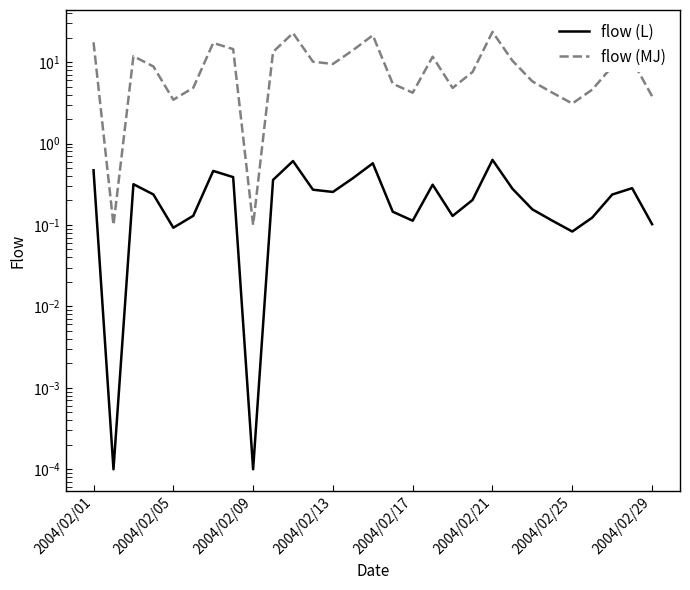

At 2004/02/05, list the series in order from largest to smallest.

flow (MJ), flow (L)